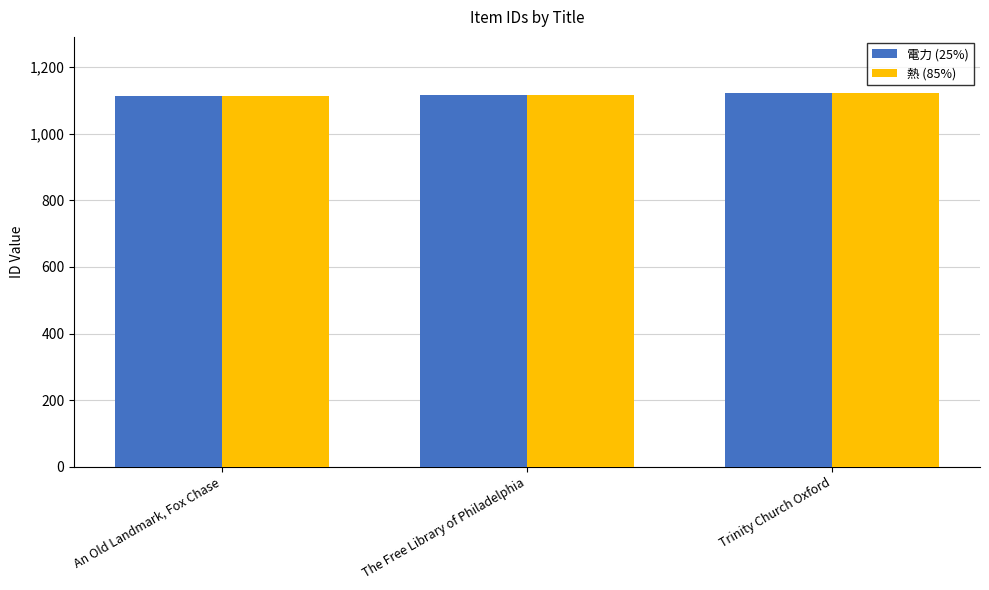

What is the minimum value shown in the chart?

1114